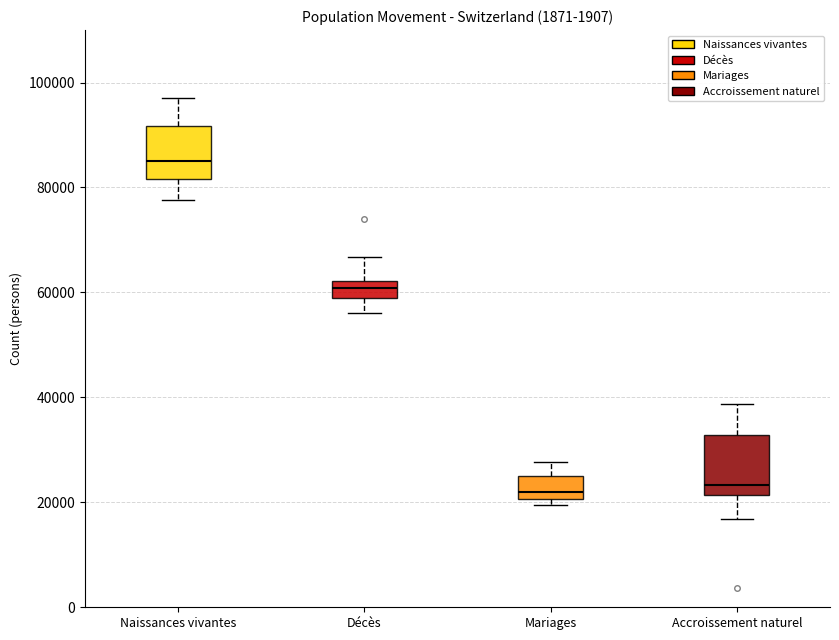

Reading left to right, transcribe this box plot: for each box, give where its median line is, the range the box spans, and where its two whiskers end, as read against the y-axis. The values are not printed on the chart, so give them approximately, as read against the axis.

Naissances vivantes: median 84000, box 82000 to 92000, whiskers 78000 to 98000
Décès: median 60000, box 58000 to 62000, whiskers 56000 to 66000
Mariages: median 22000, box 20000 to 26000, whiskers 20000 (just below the box's lower edge) to 28000
Accroissement naturel: median 24000, box 22000 to 32000, whiskers 16000 to 38000